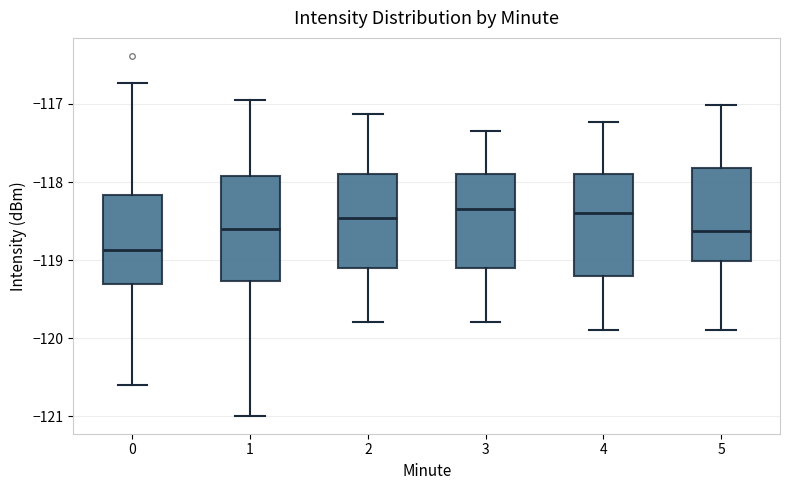

Reading left to right, read every box against the y-axis: the position of its median line, the range the box covers, and the ends of its whiskers. The values are not printed on the chart, so give them approximately, as read against the axis.

0: median -118.9, box -119.3 to -118.2, whiskers -120.6 to -116.7
1: median -118.6, box -119.3 to -117.9, whiskers -121.0 to -117.0
2: median -118.5, box -119.1 to -117.9, whiskers -119.8 to -117.1
3: median -118.3, box -119.1 to -117.9, whiskers -119.8 to -117.3
4: median -118.4, box -119.2 to -117.9, whiskers -119.9 to -117.2
5: median -118.6, box -119.0 to -117.8, whiskers -119.9 to -117.0